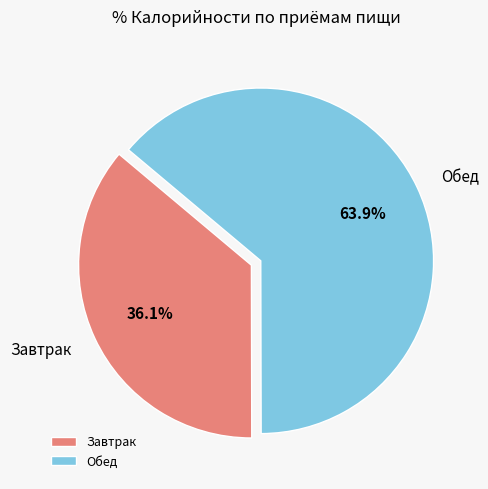

Rank the categories by value from lowest to highest.

Завтрак, Обед